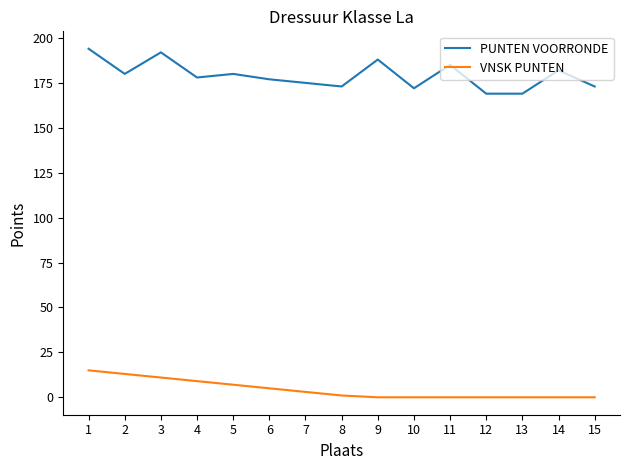

Between 2 and 12, which series saw the biggest shift?

VNSK PUNTEN